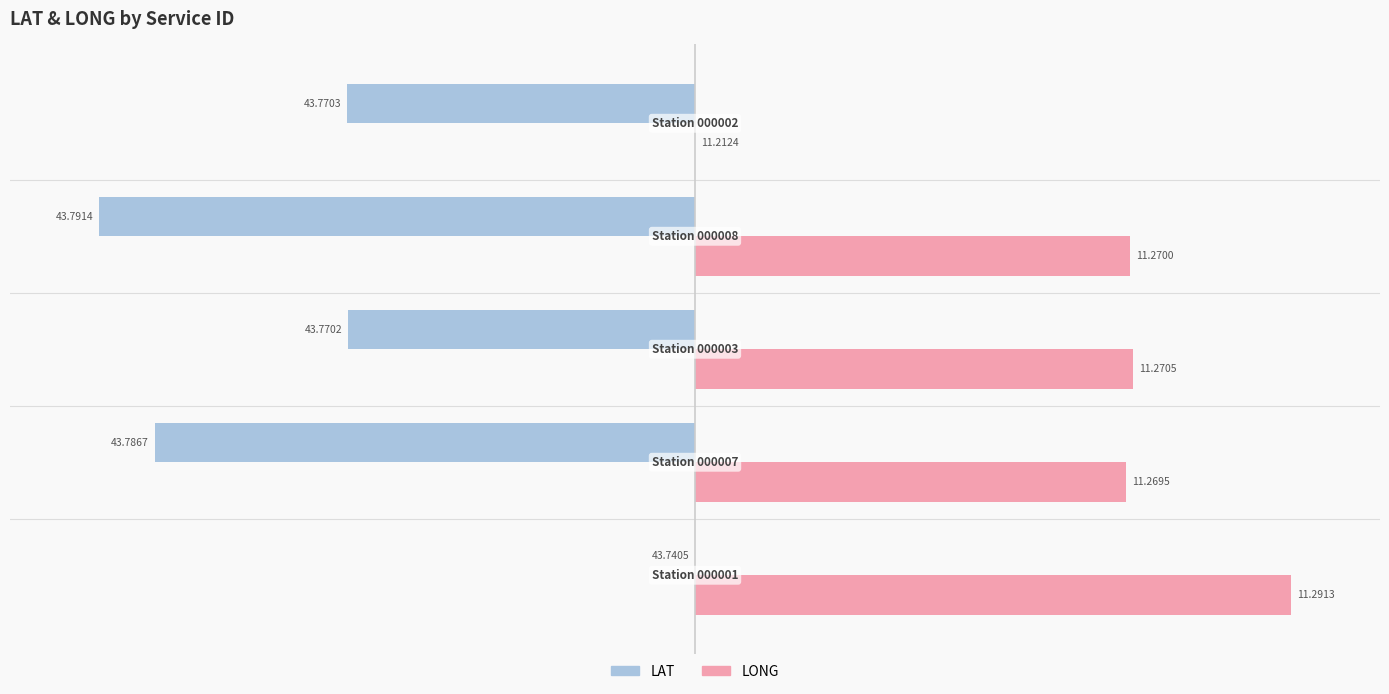

What are all the series names shown in the legend?

LAT, LONG